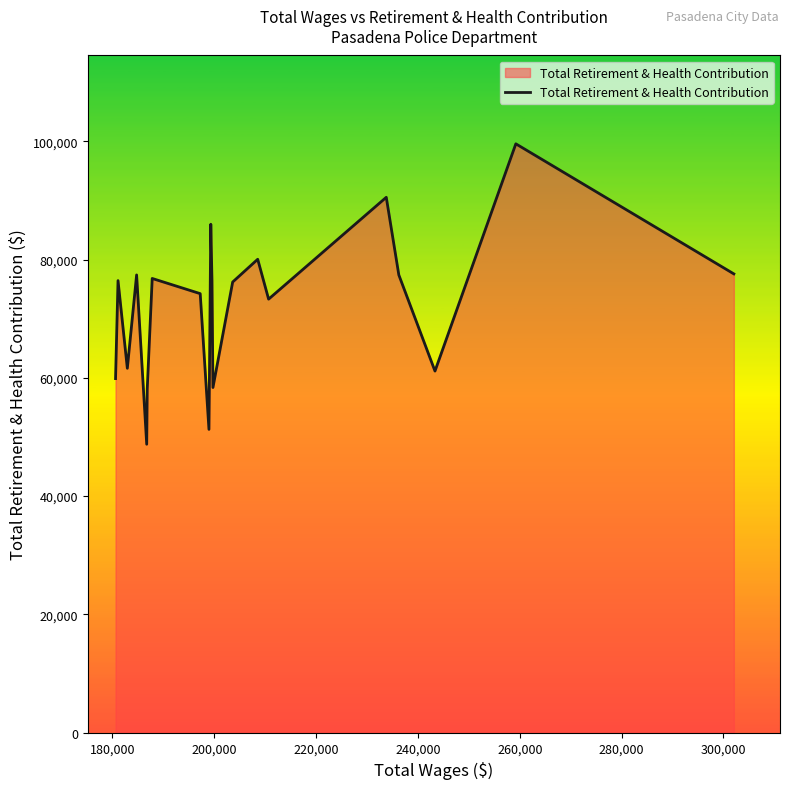

What is the minimum value shown in the chart?

48769